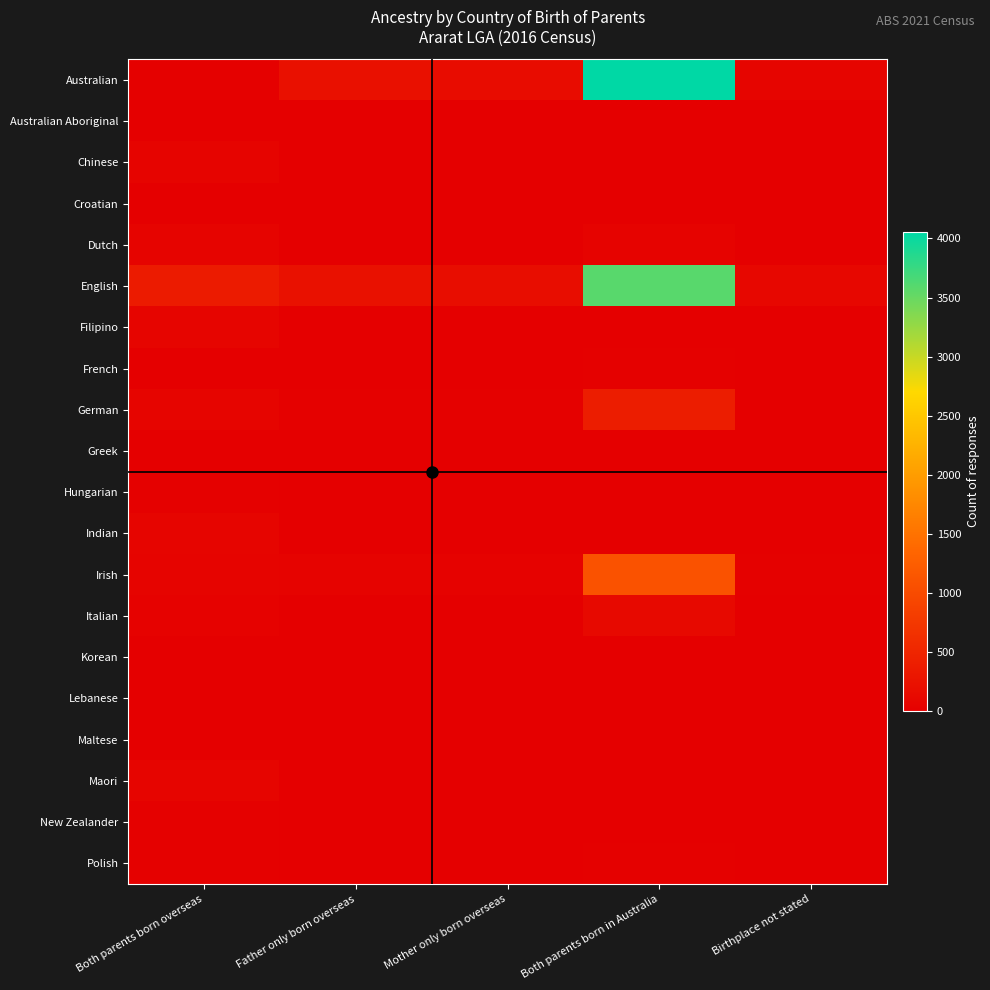

What is the total value across all series at Birthplace not stated?

219